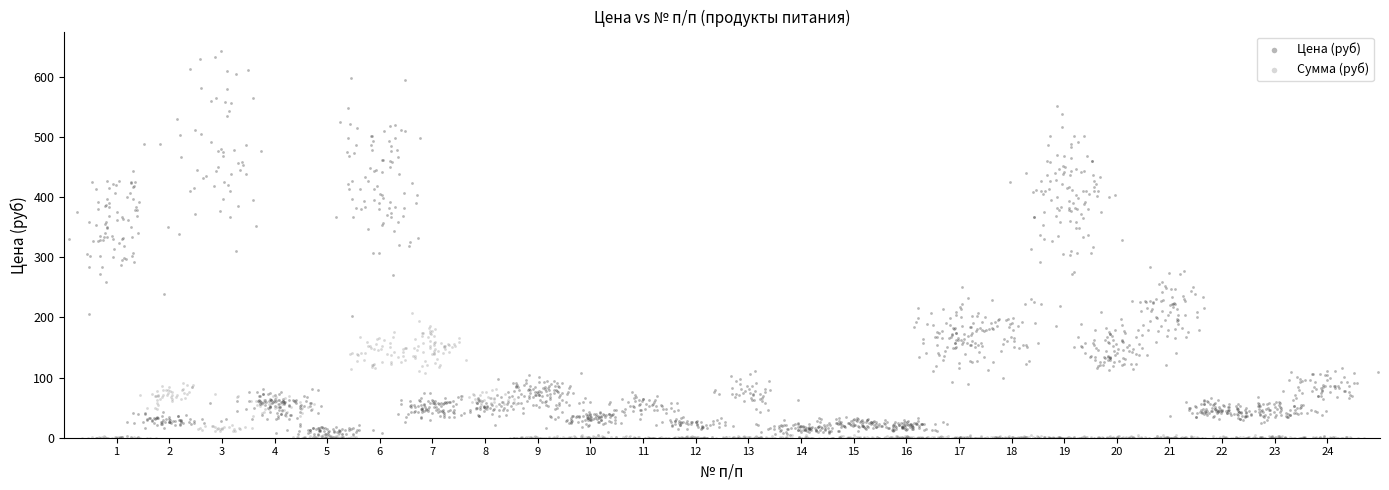

What are all the series names shown in the legend?

Цена (руб), Сумма (руб)